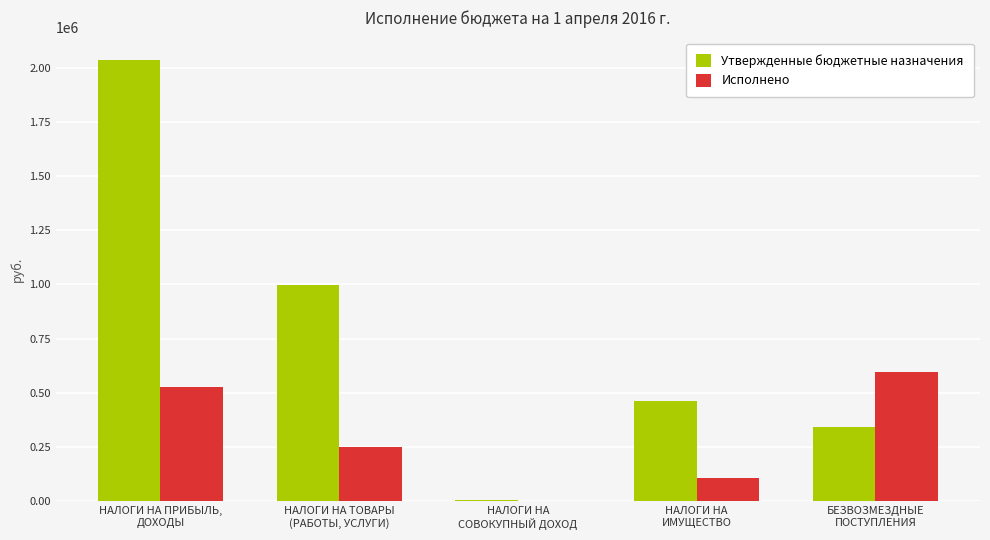

Which series has the largest total across all categories?

Утвержденные бюджетные назначения